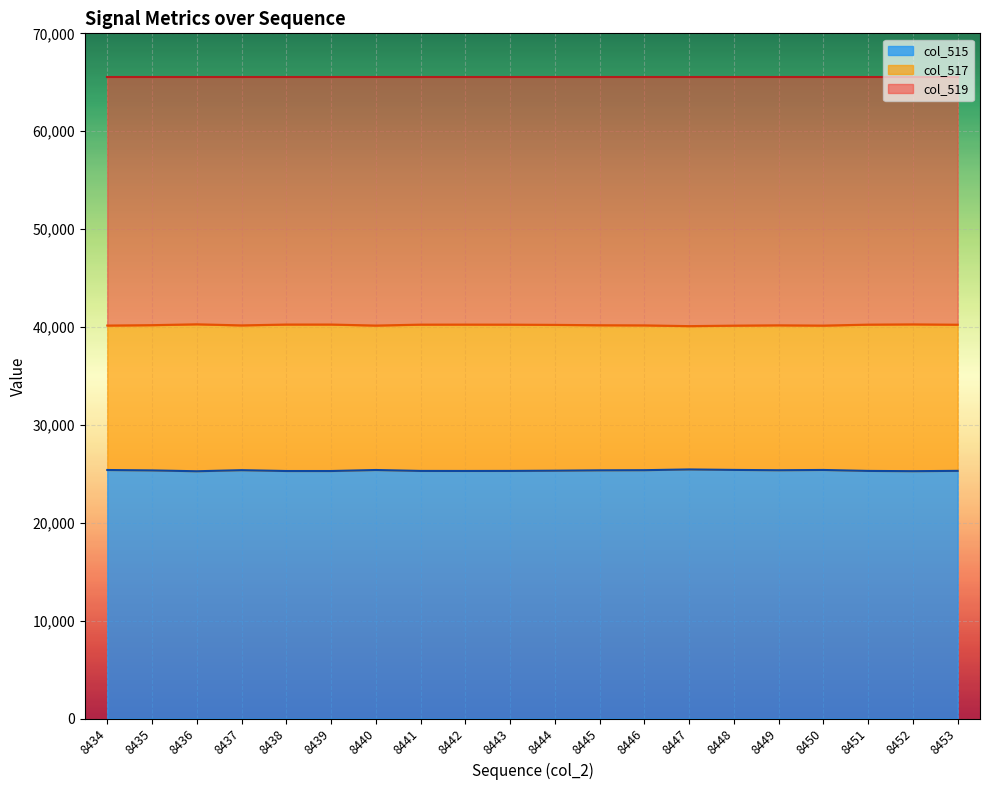

What is the minimum value shown in the chart?

25261